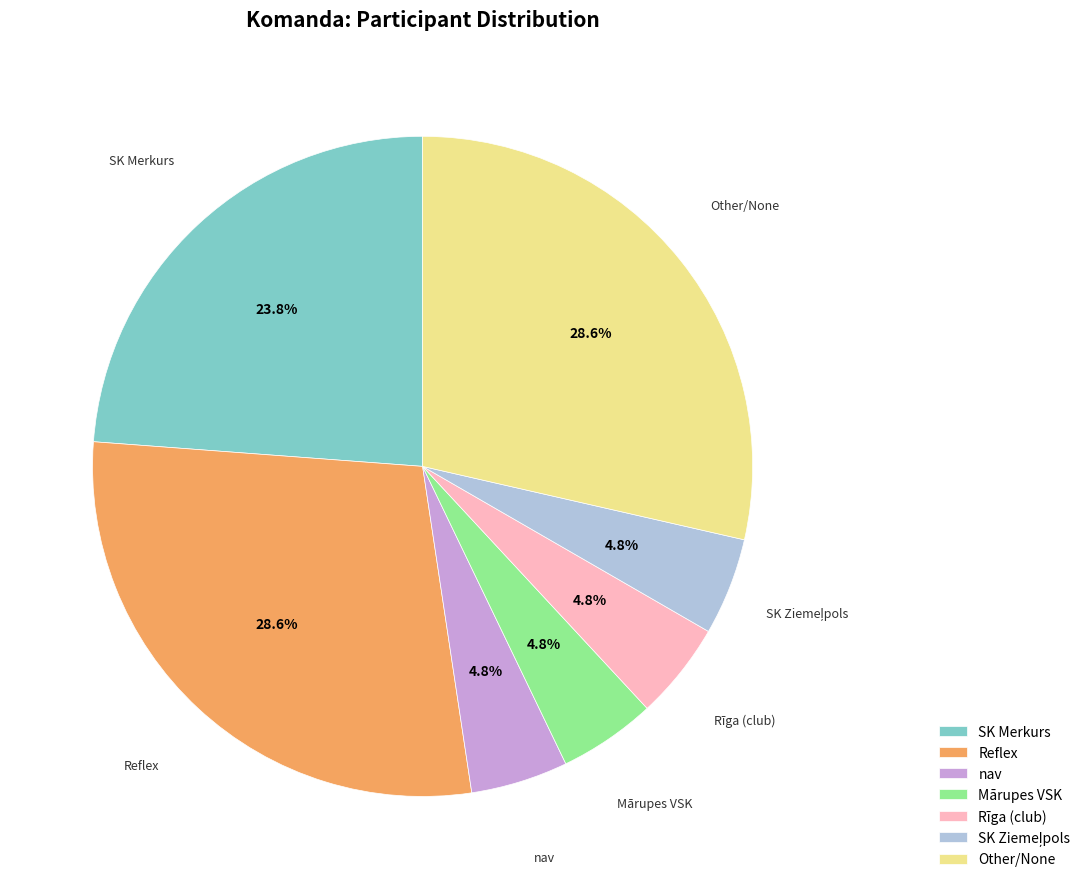

Between Rīga (club) and Reflex, which is larger?

Reflex